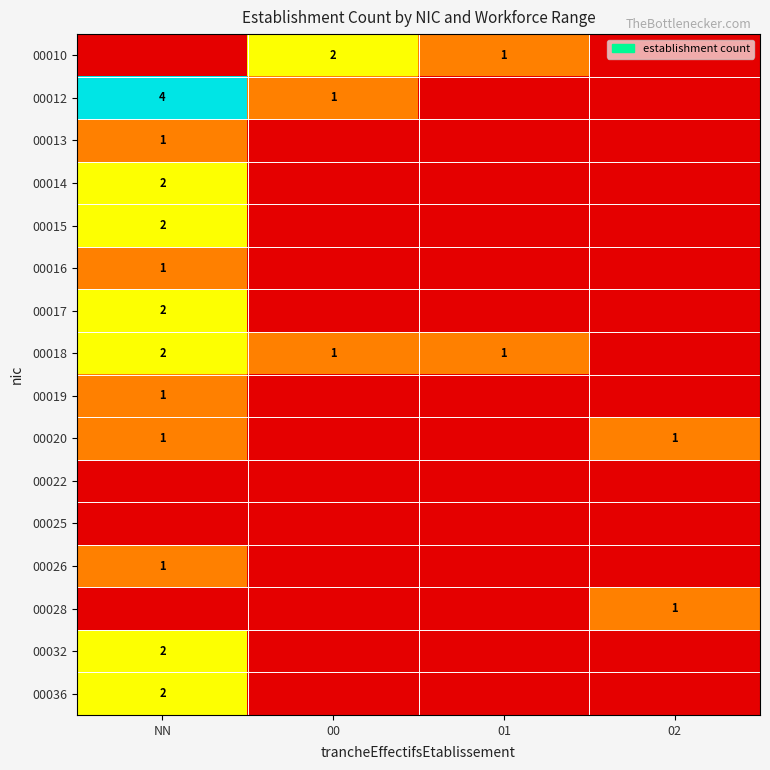

The value of 00010 at 01 is 1. True or false?

True